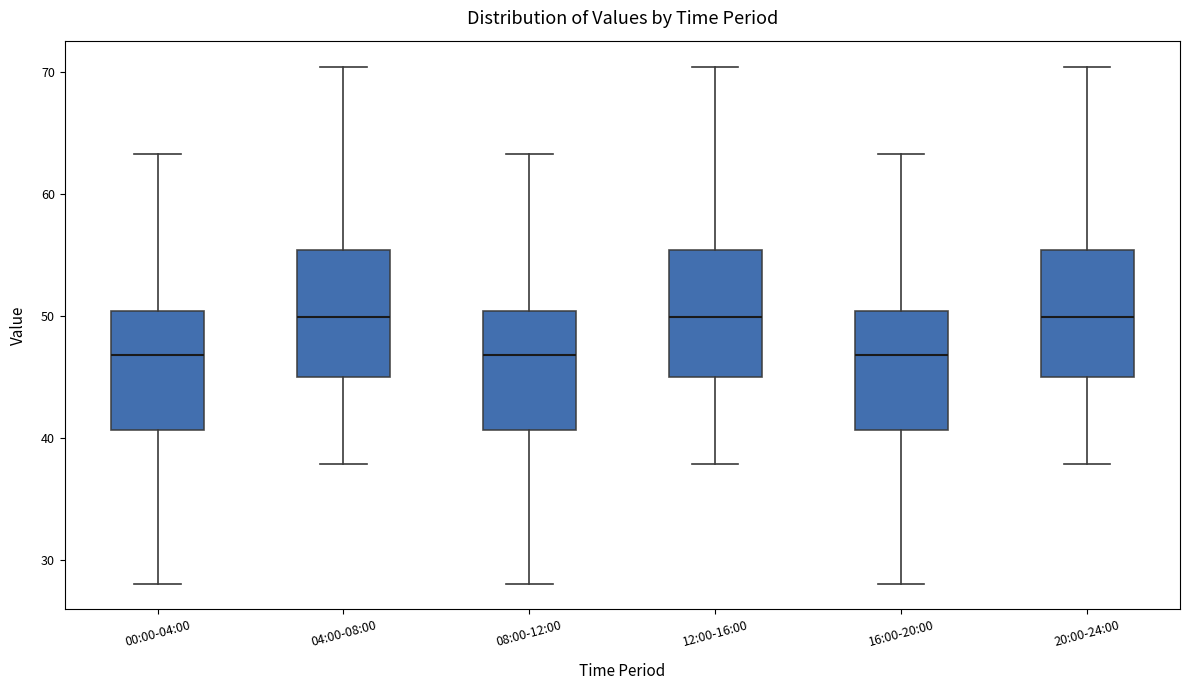

Reading left to right, read every box against the y-axis: the position of its median line, the range the box covers, and the ends of its whiskers. The values are not printed on the chart, so give them approximately, as read against the axis.

00:00-04:00: median 47, box 41 to 50, whiskers 28 to 63
04:00-08:00: median 50, box 45 to 55, whiskers 38 to 70
08:00-12:00: median 47, box 41 to 50, whiskers 28 to 63
12:00-16:00: median 50, box 45 to 55, whiskers 38 to 70
16:00-20:00: median 47, box 41 to 50, whiskers 28 to 63
20:00-24:00: median 50, box 45 to 55, whiskers 38 to 70